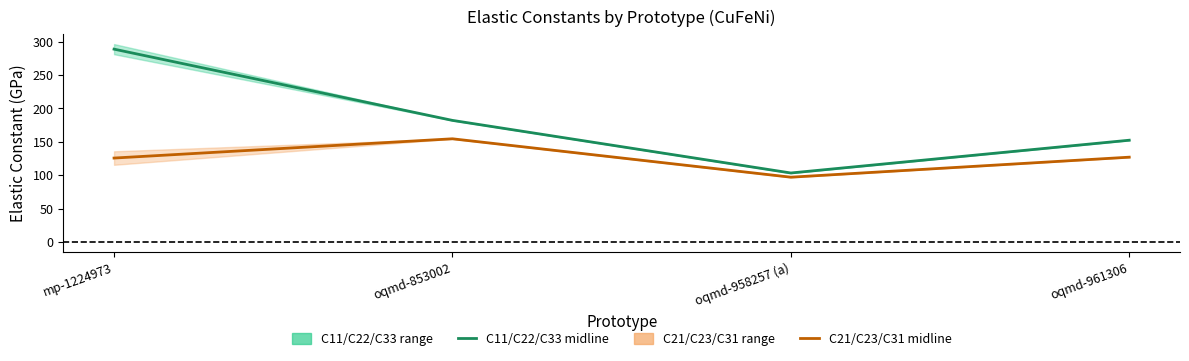

The value of C11/C22/C33 midline at oqmd-958257 (a) is 176.7. True or false?

False